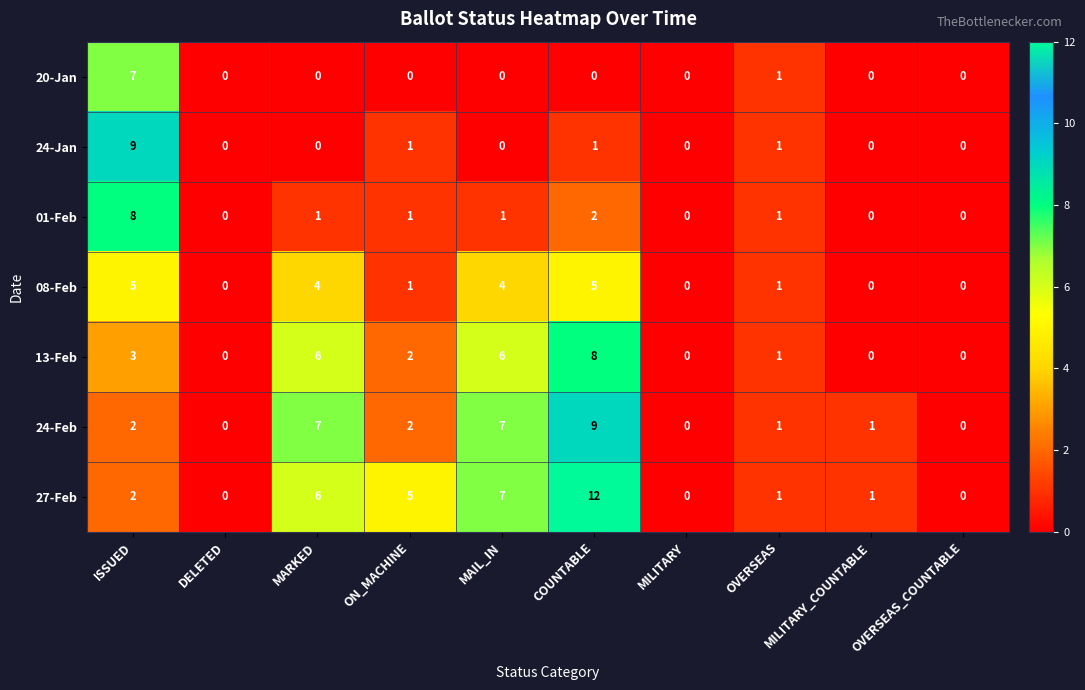

What is the greatest value displayed?

12